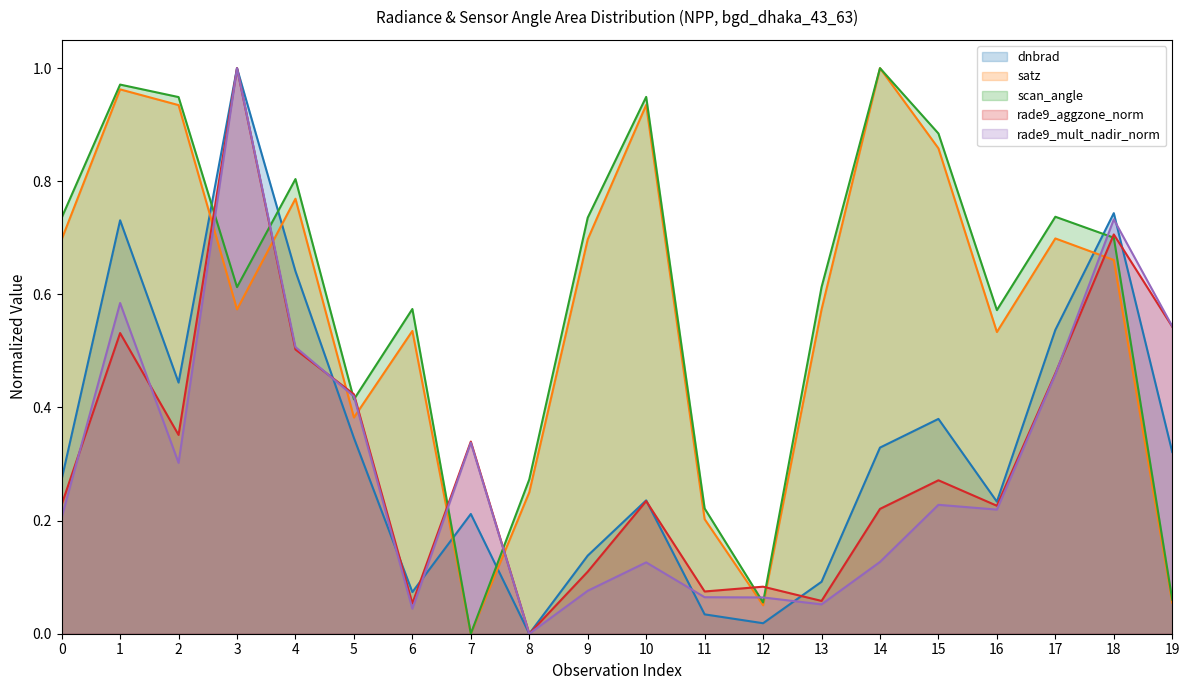

Rank the categories by dnbrad value from highest to lowest.

3, 18, 1, 4, 17, 2, 15, 5, 14, 19, 0, 10, 16, 7, 9, 13, 6, 11, 12, 8